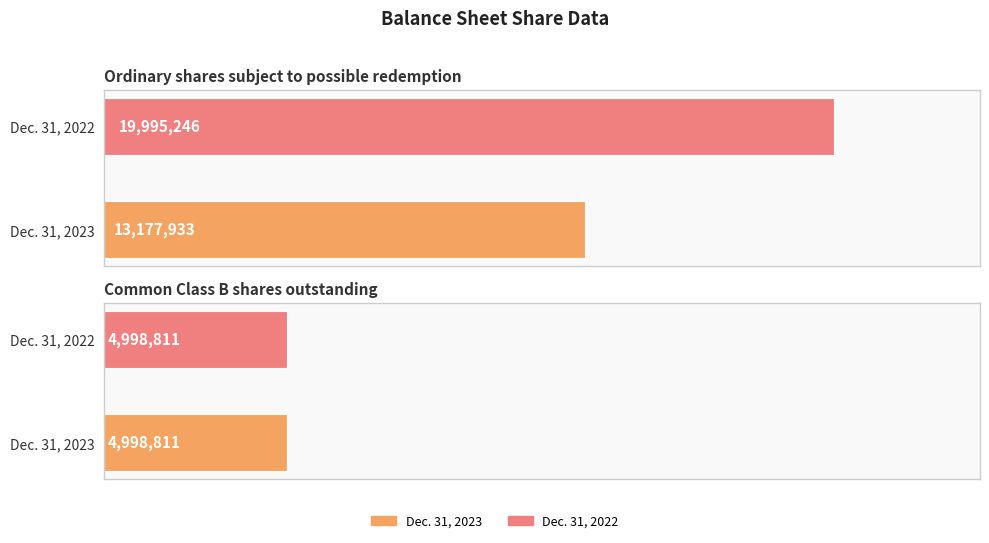

How many data points does each series have?

2